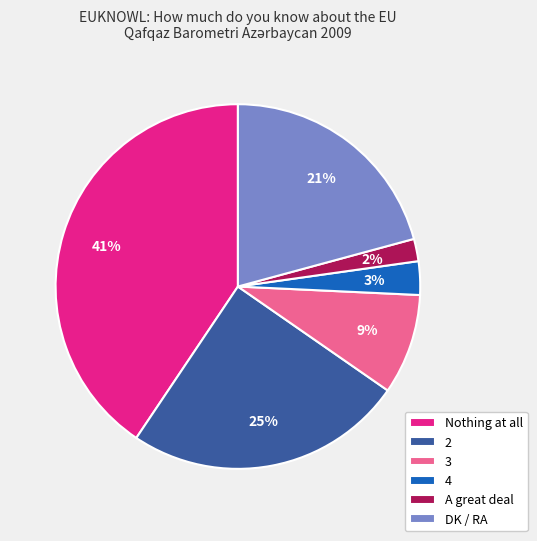

Is Nothing at all the majority of the pie?

No